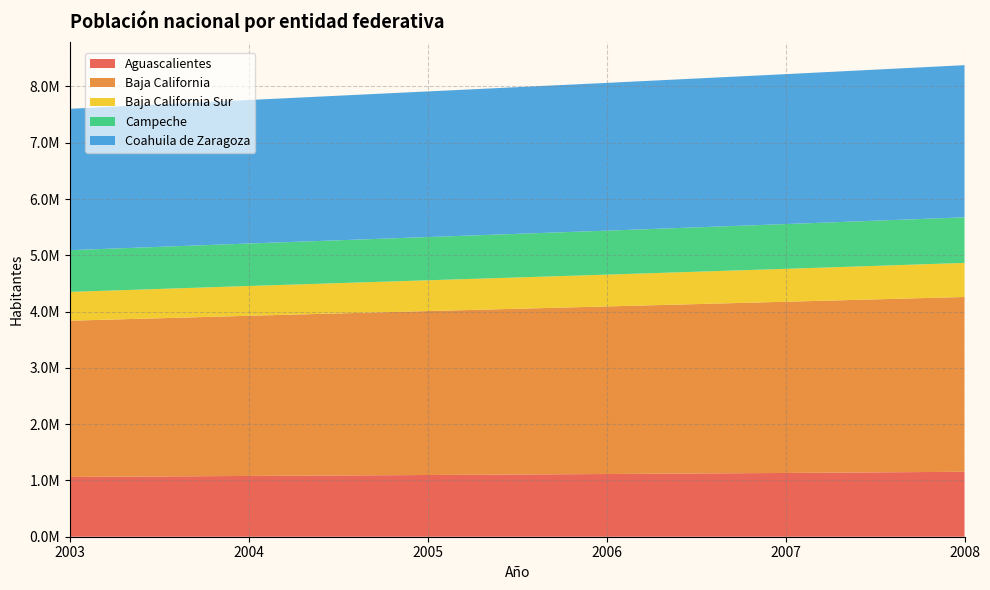

Reading left to right, what are all the values shown in this chart?

Aguascalientes: 2003=1062250	2004=1079814	2005=1096736	2006=1114099	2007=1133032	2008=1154011
Baja California: 2003=2775926	2004=2845936	2005=2912674	2006=2977440	2007=3041783	2008=3105709
Baja California Sur: 2003=511831	2004=529124	2005=546776	2006=565024	2007=584639	2008=605343
Campeche: 2003=741113	2004=754622	2005=768097	2006=781620	2007=795450	2008=809636
Coahuila de Zaragoza: 2003=2512261	2004=2550208	2005=2587518	2006=2625332	2007=2664019	2008=2703905